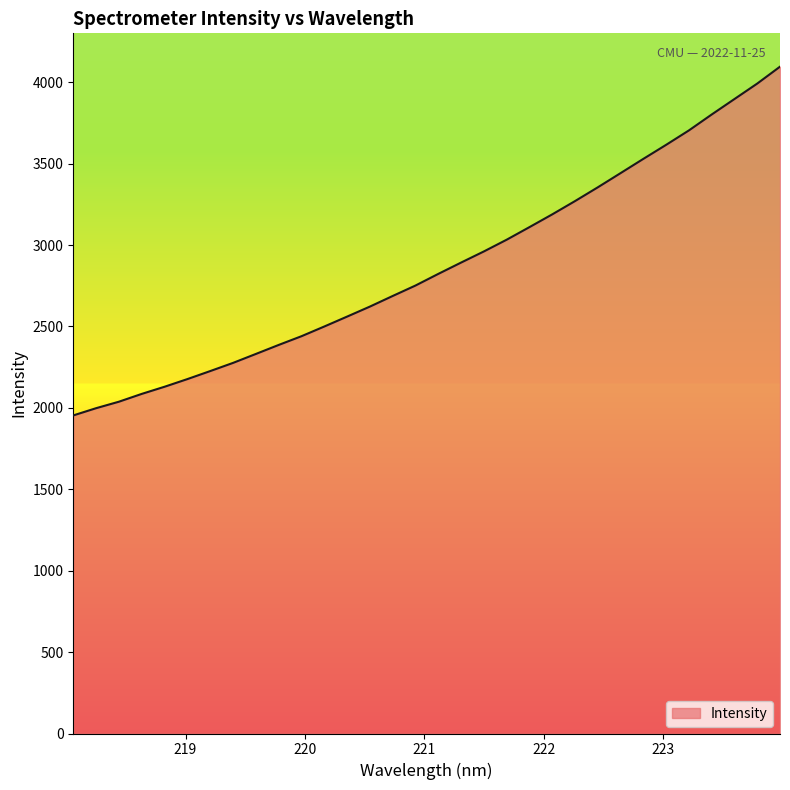

How many distinct data groups are displayed?

1